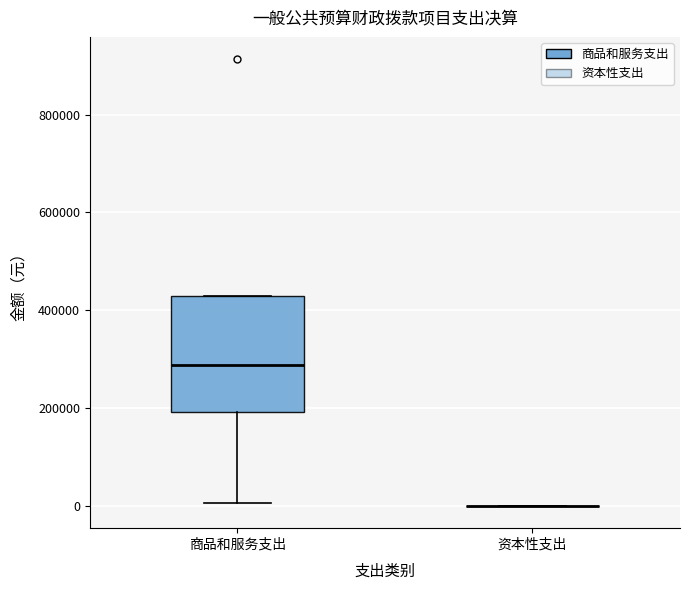

Which box is the tallest, from its lower edge to its upper edge?

商品和服务支出